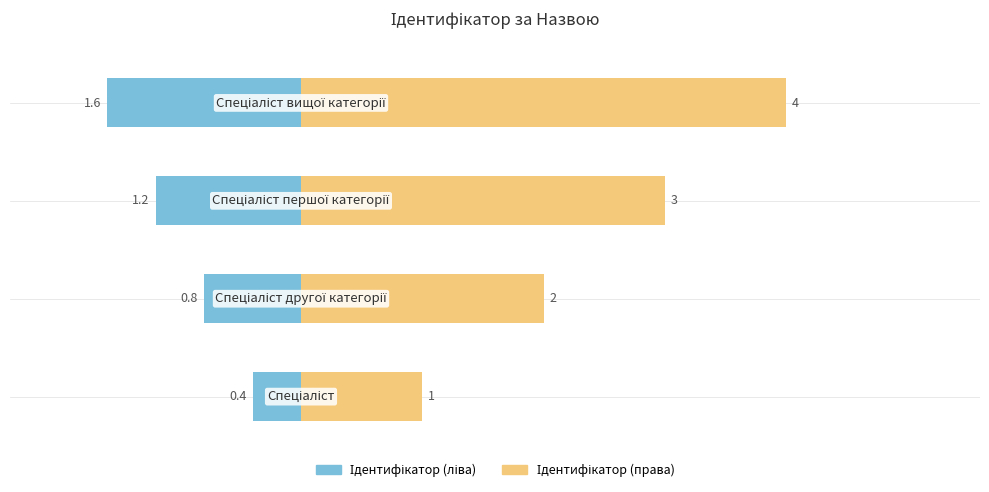

What is the value of the Ідентифікатор (ліва) bar at the 3rd from the left?

-1.2